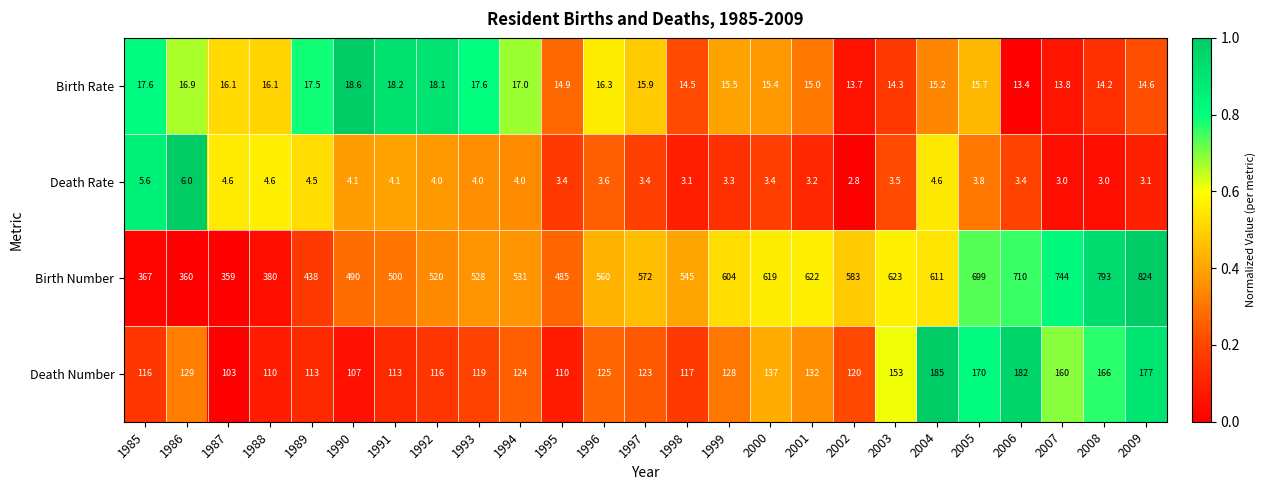

What is the maximum value for Death Number?

185.0